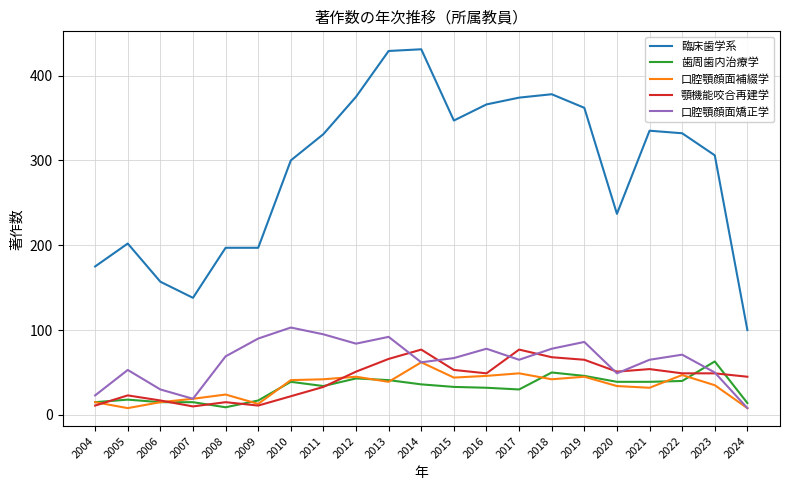

How many lines are shown in the chart?

5